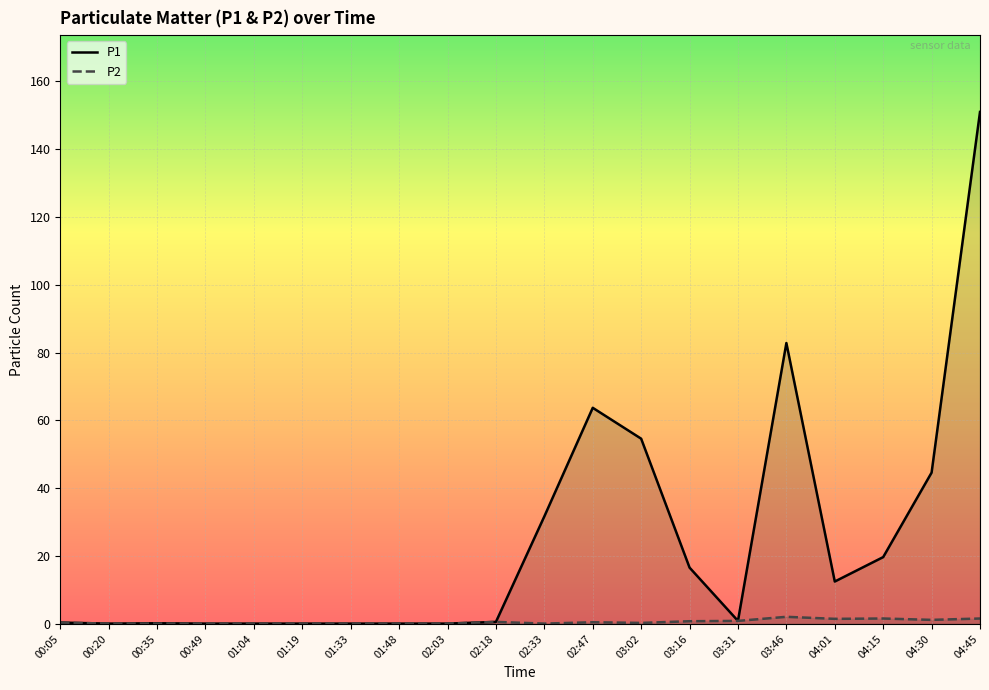

Count the number of categories in the chart.

20